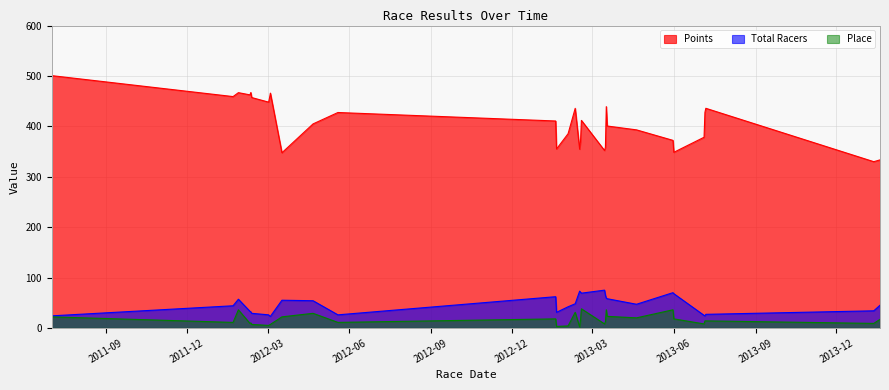

Which has a higher value, 2013-02-17 or 2013-02-15?

2013-02-17